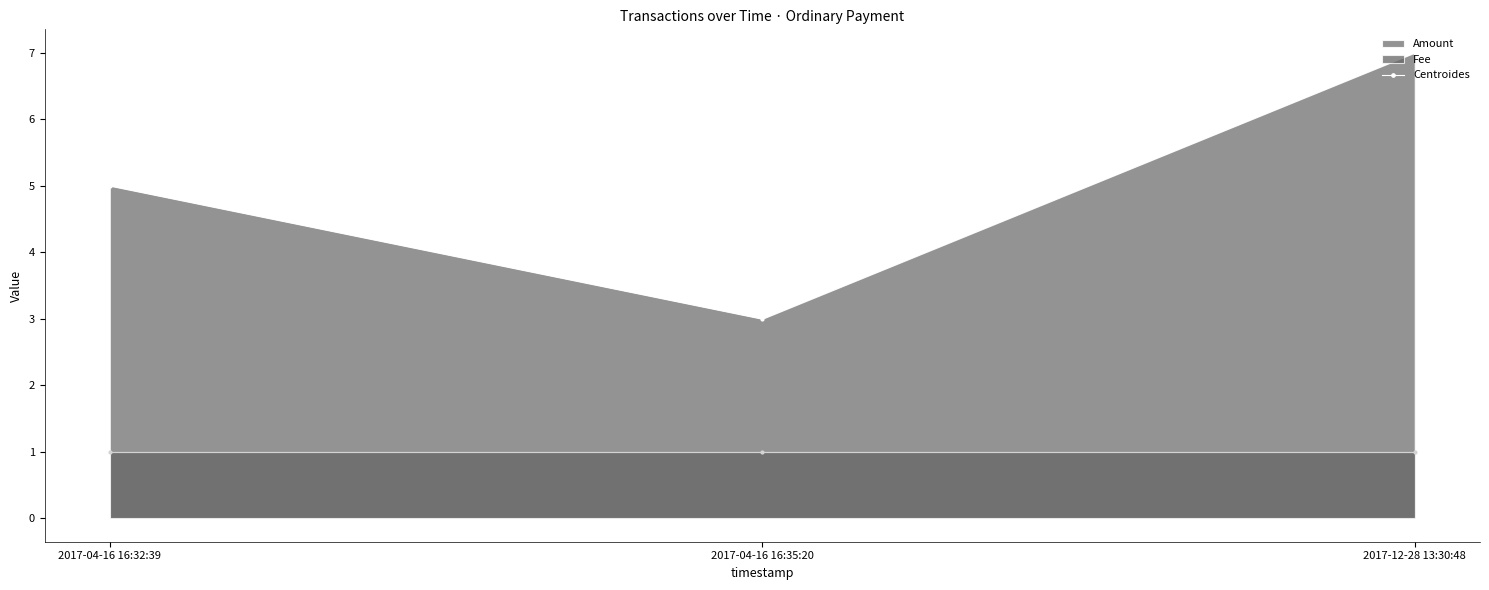

The value at 2017-12-28 13:30:48 is 7. True or false?

True